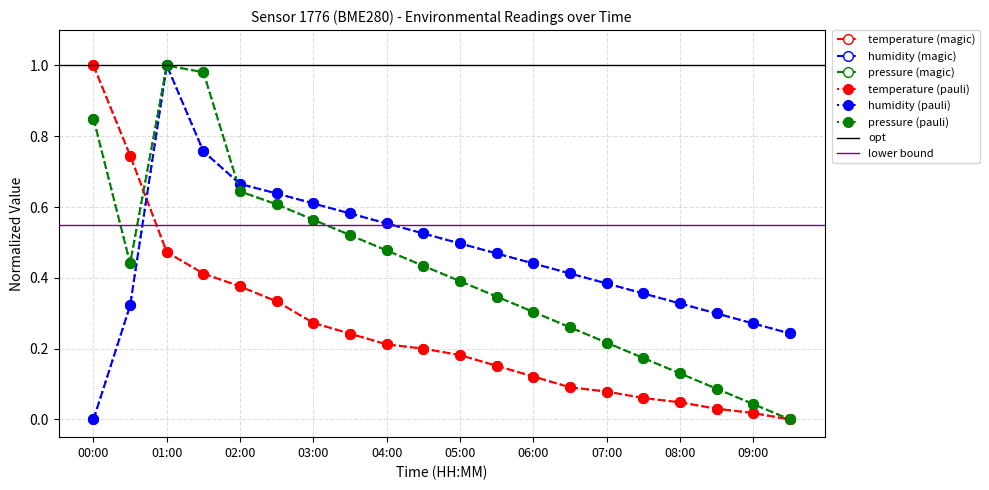

List the series in order of their peak value, lowest first.

temperature, humidity, pressure_scaled